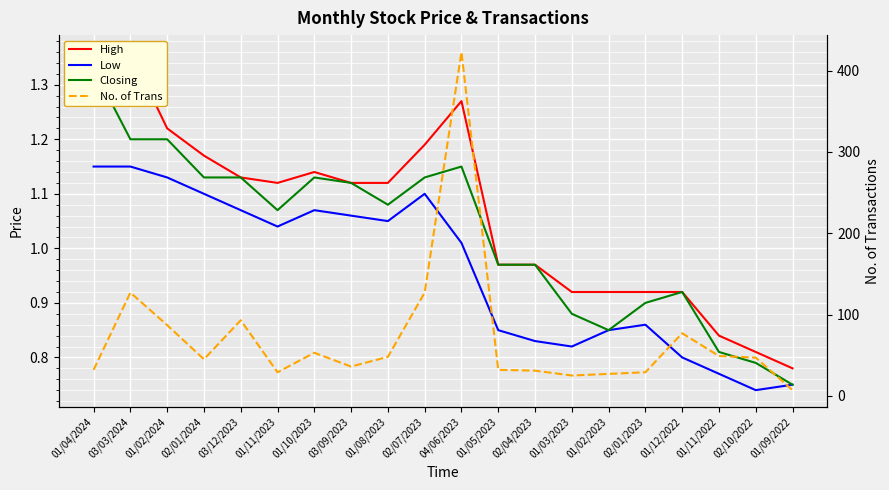

What is the difference between the High values at 01/09/2022 and 01/08/2023?

0.3